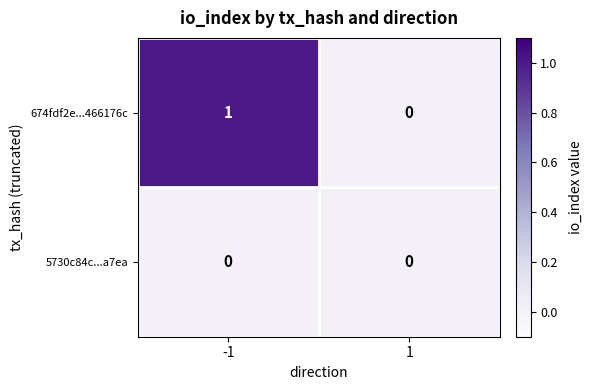

Rank the series by their average value, from highest to lowest.

674fdf2e...466176c, 5730c84c...a7ea